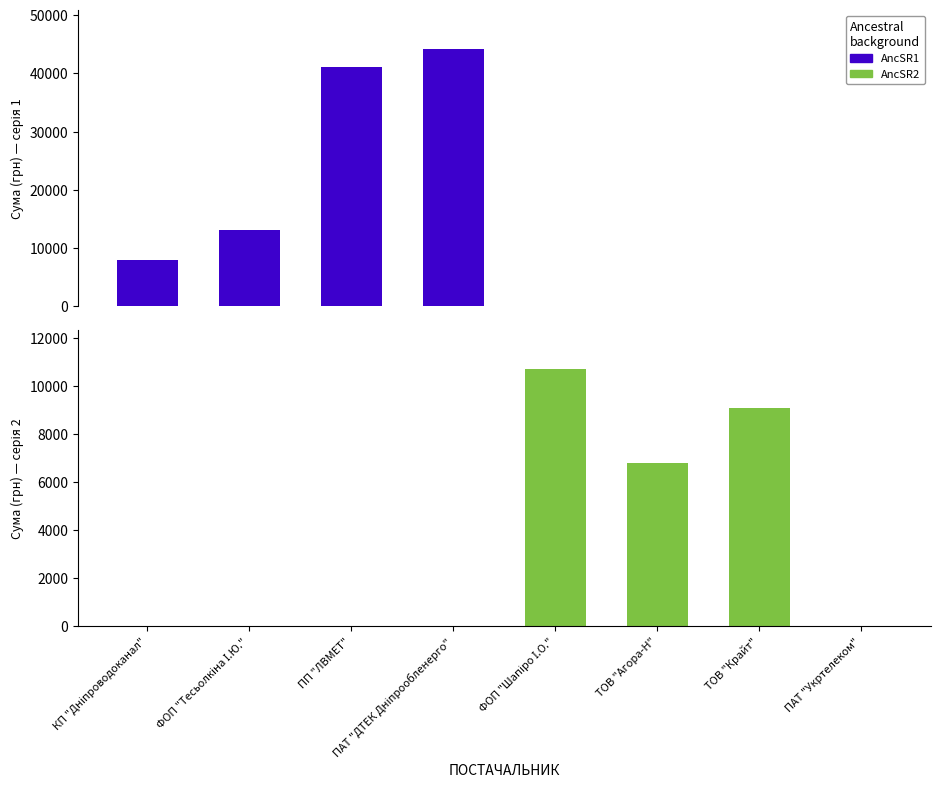

How many positive values does the АncSR1 series have?

5